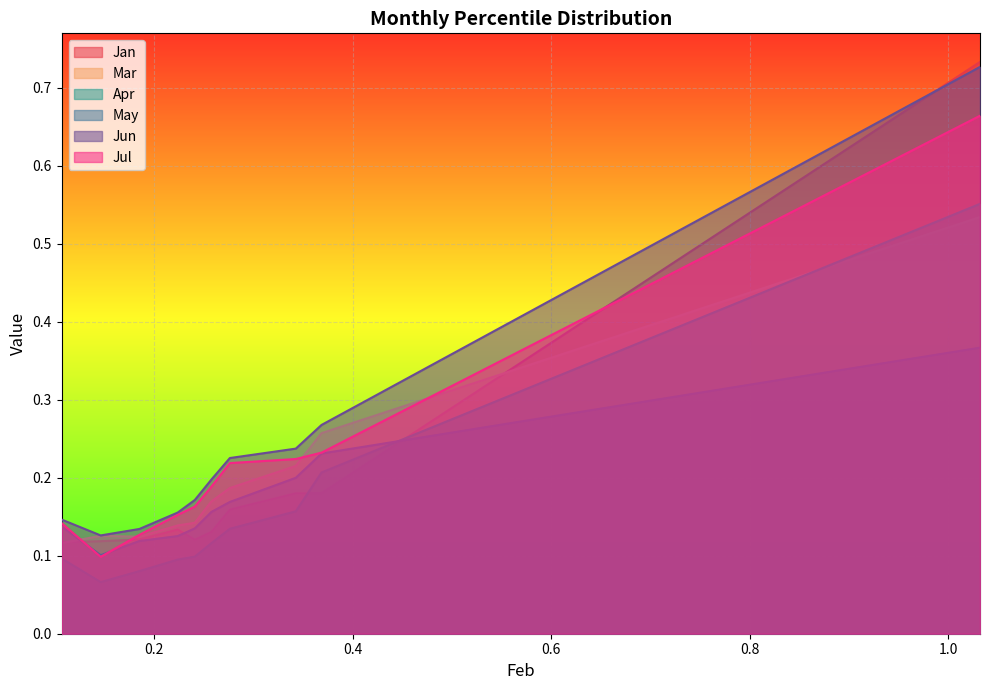

Which has a higher value, pct95 or pct65?

pct95